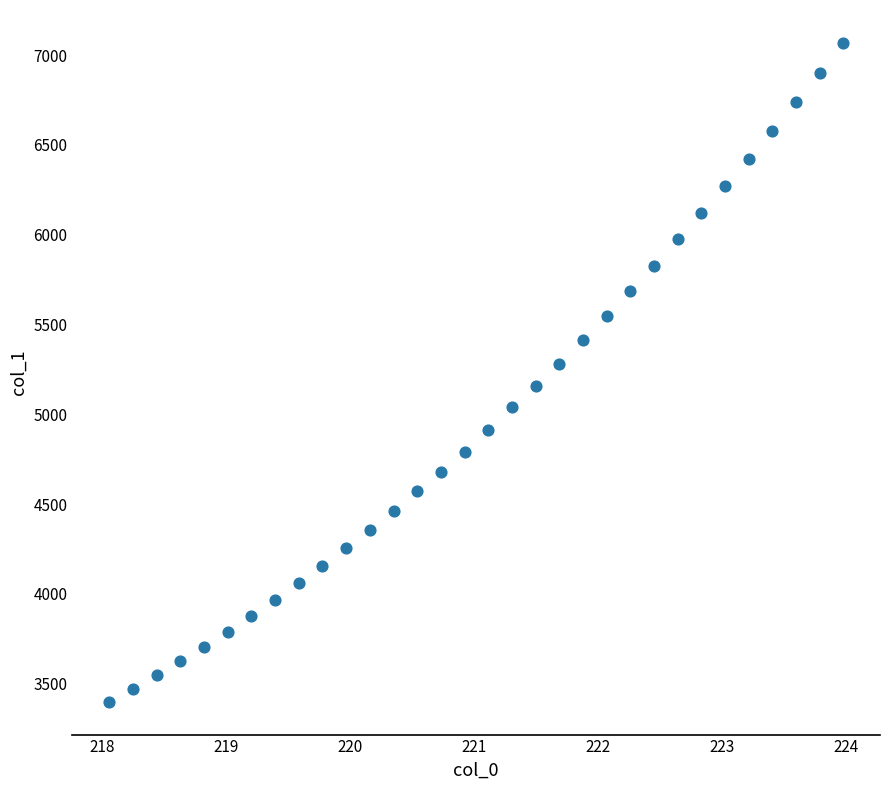

What is the range of X values (max minus min)?

5.9